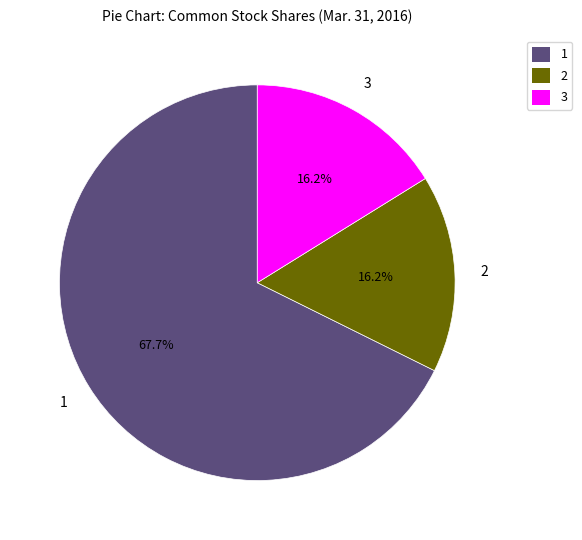

Is the sum of 2 and 1 greater than half?

Yes